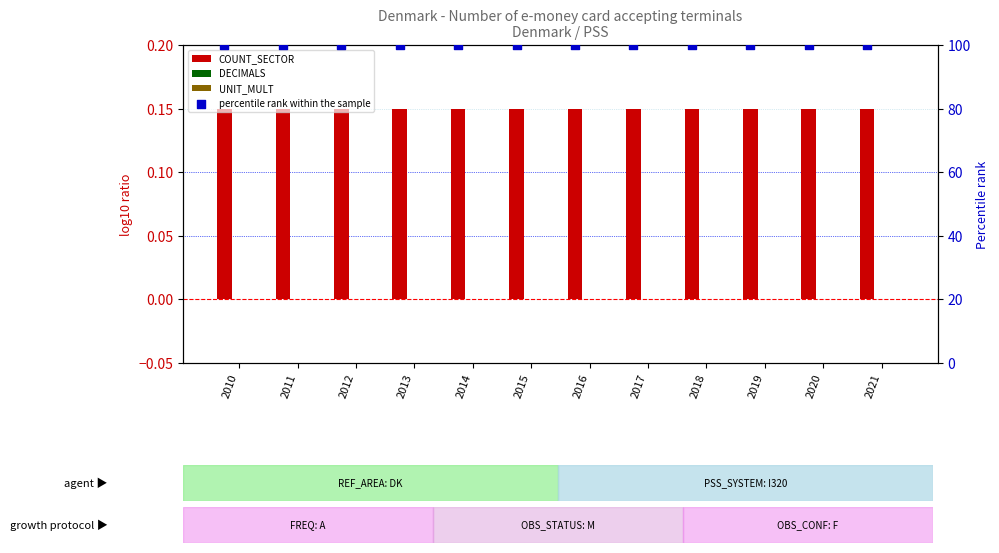

At which category is the sum across all series the highest?

2010